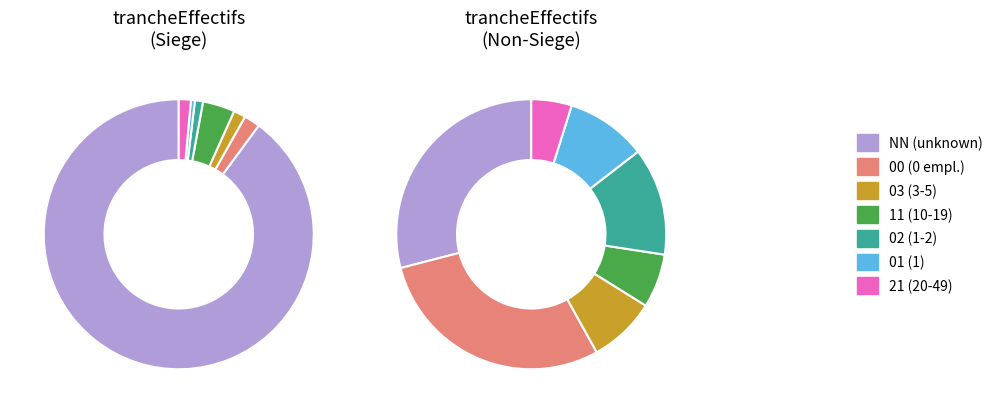

Count the number of slices in the pie.

7